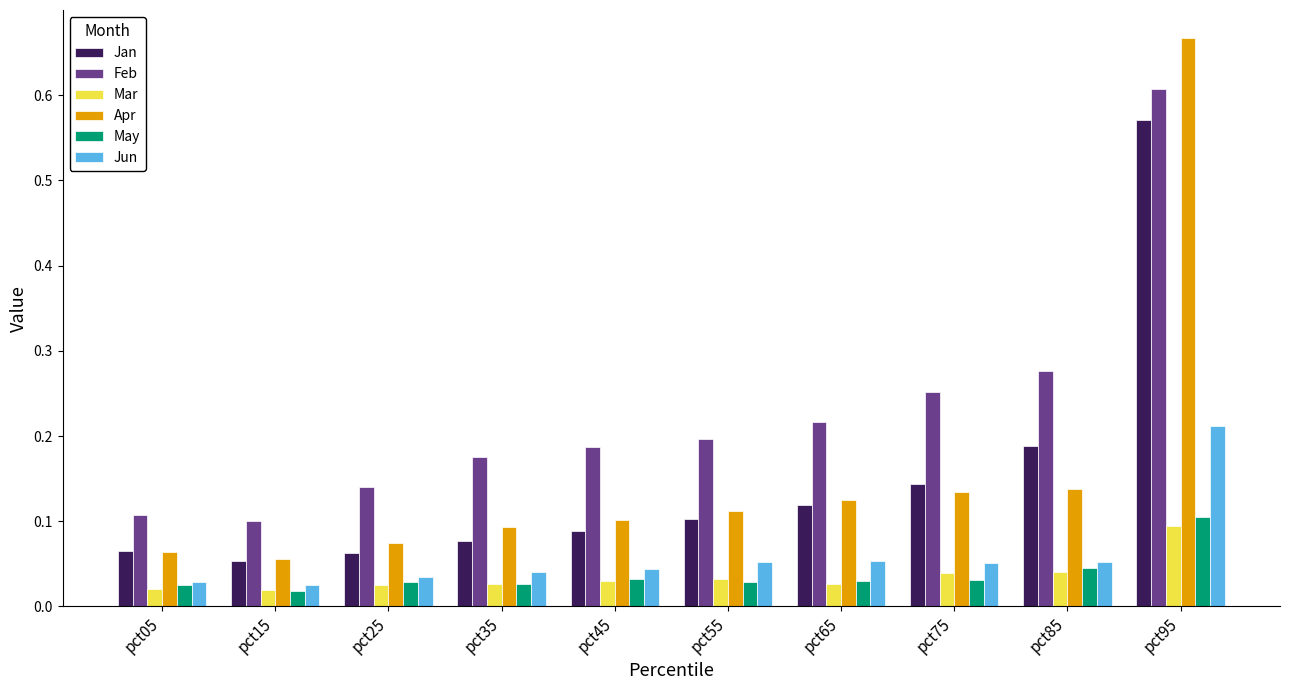

What is the sum of all Apr values?

1.6